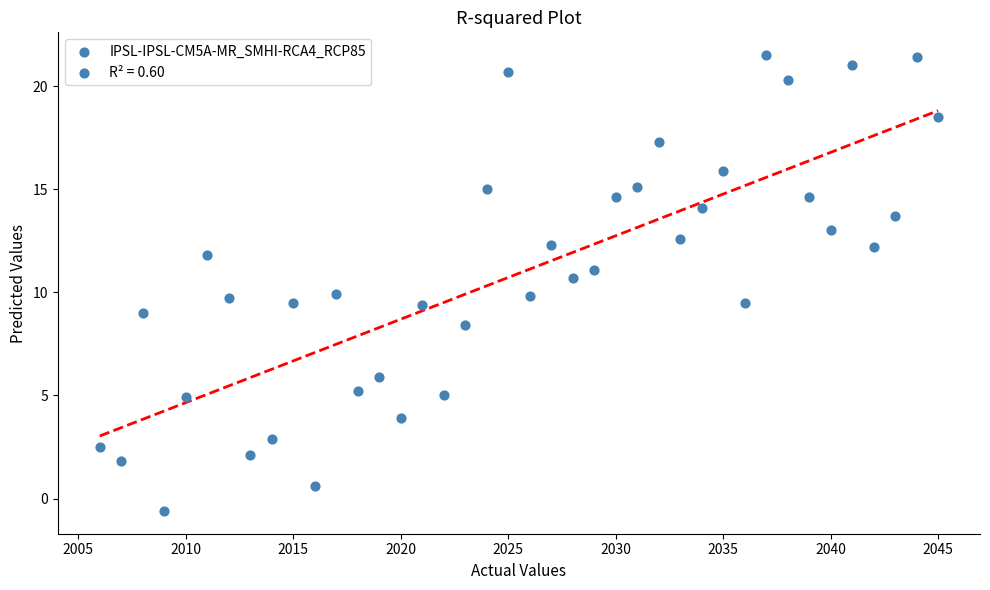

What is the range of X values (max minus min)?

39.0